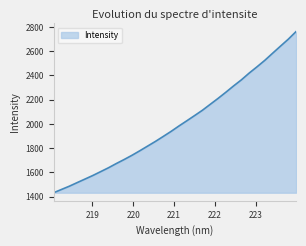

How many values exceed 1982?

16